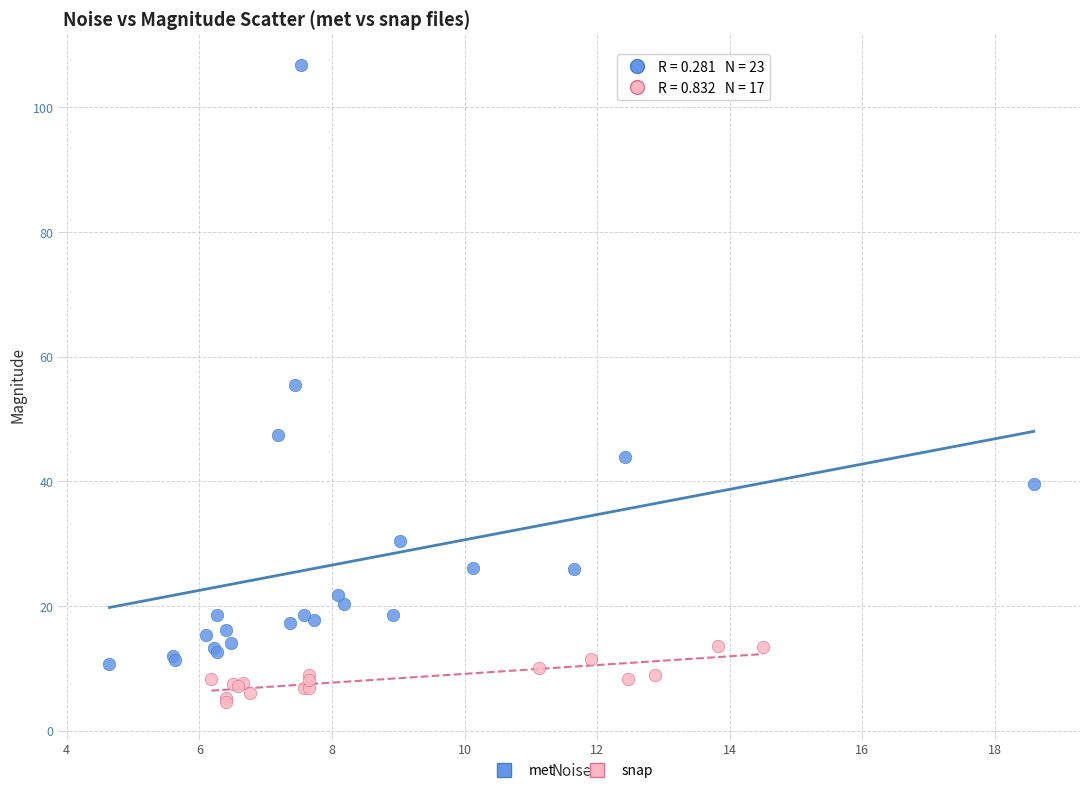

Which series contains the lowest Y value?

snap